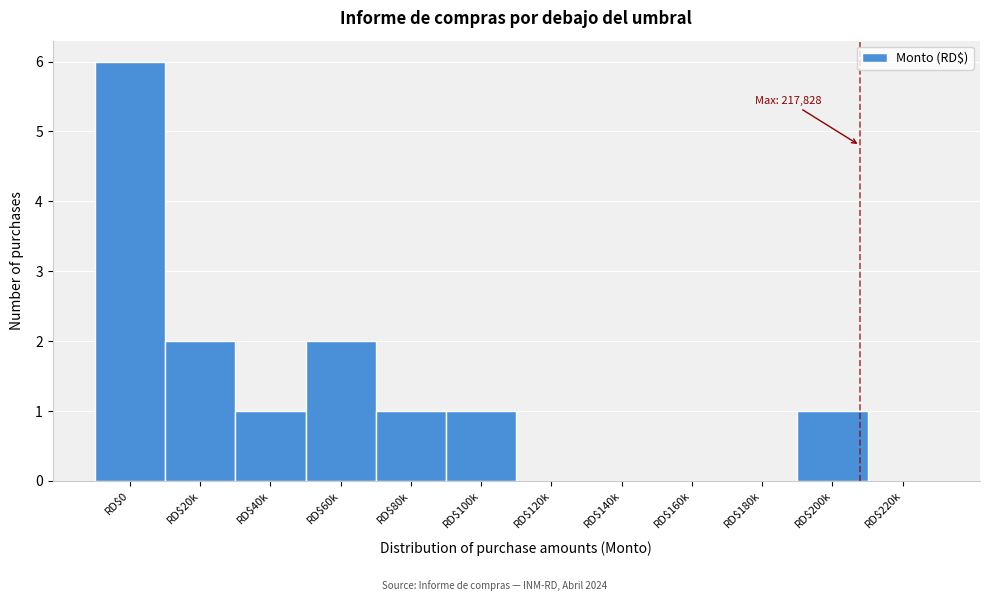

What is the maximum value shown in the chart?

6